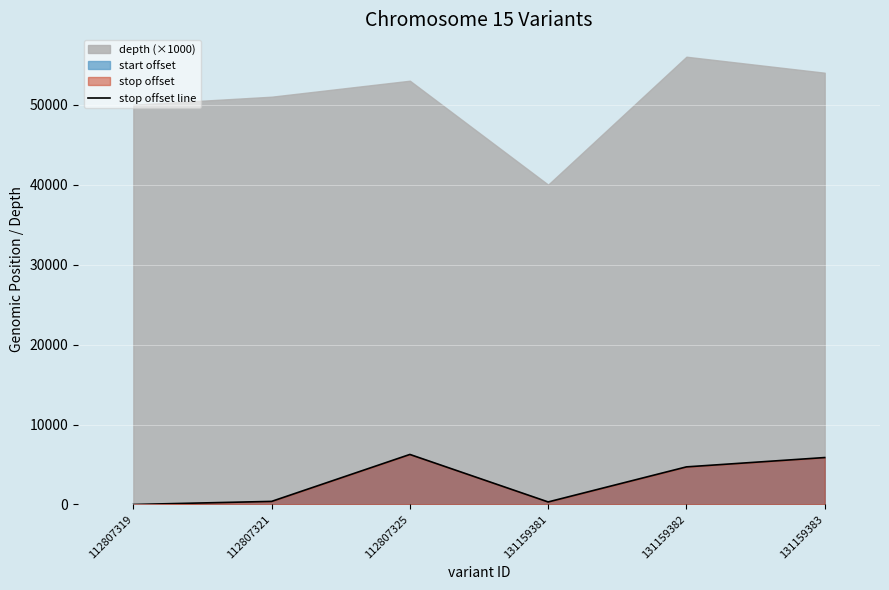

What is the change in value from 112807321 to 112807325?

+5871